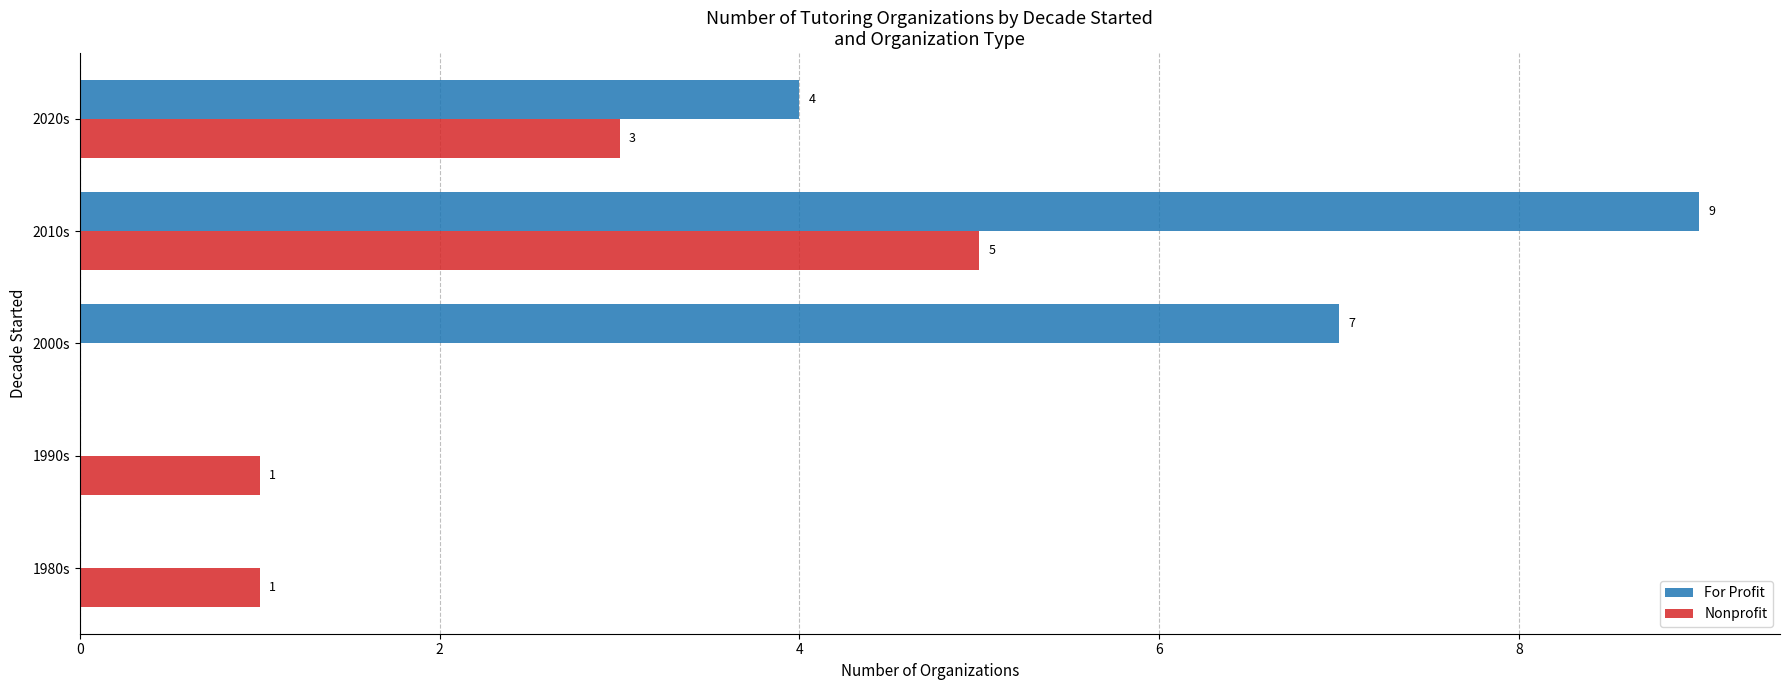

What is the maximum value shown in the chart?

9